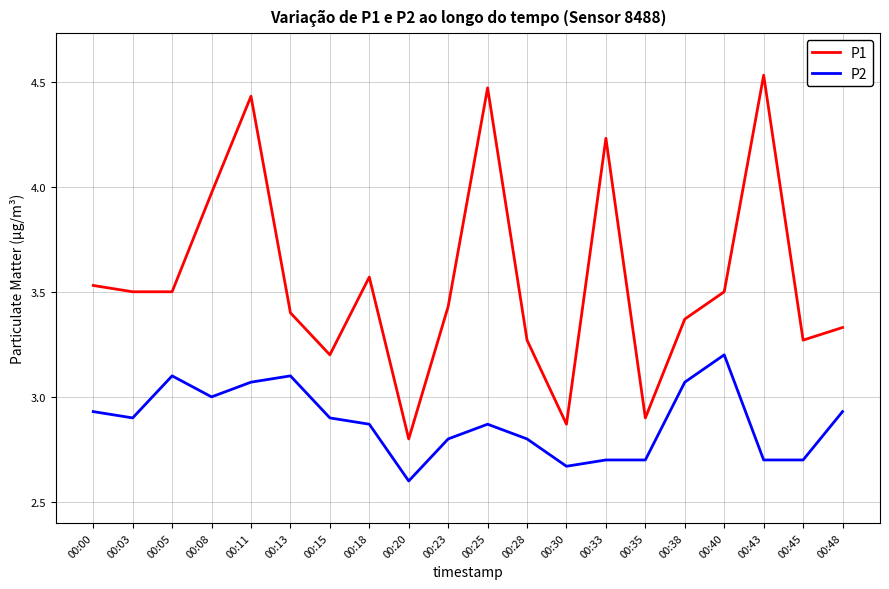

At which label does P2 reach its minimum?

00:20